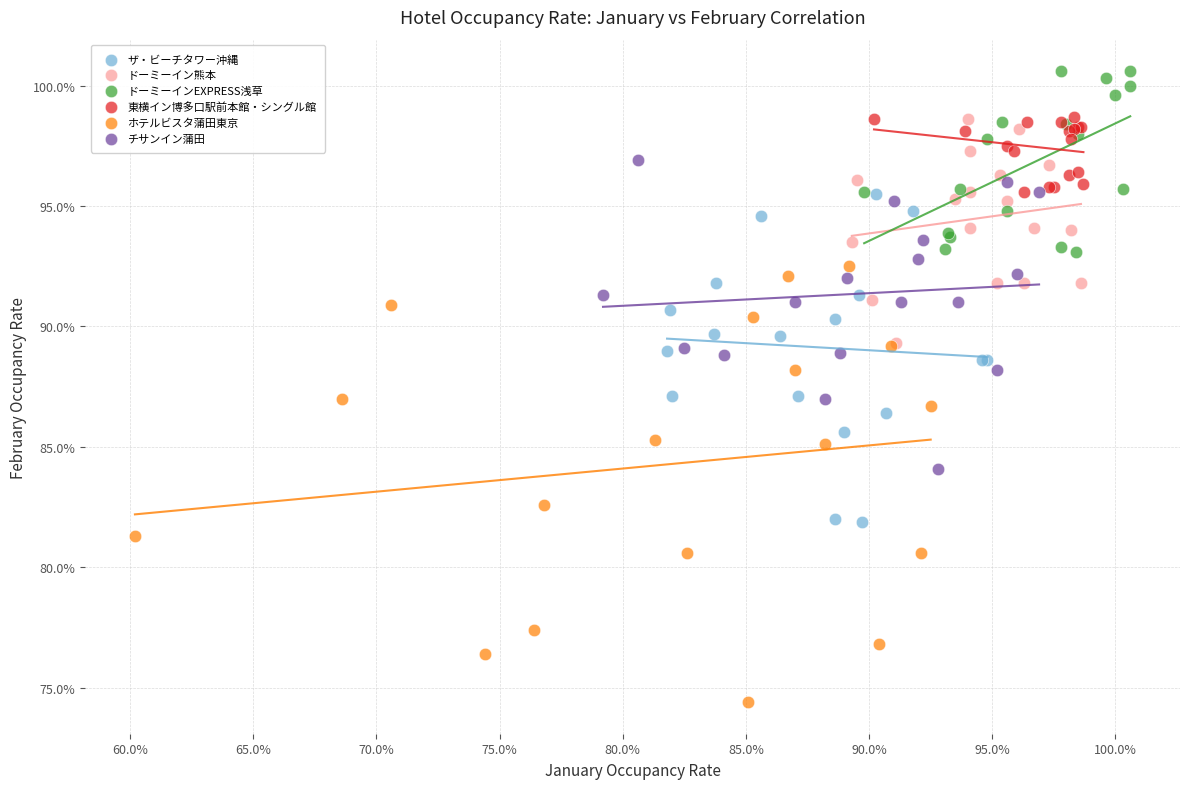

What are all the series names shown in the legend?

ザ・ビーチタワー沖縄, ドーミーイン熊本, ドーミーインEXPRESS浅草, 東横イン博多口駅前本館・シングル館, ホテルビスタ蒲田東京, チサンイン蒲田